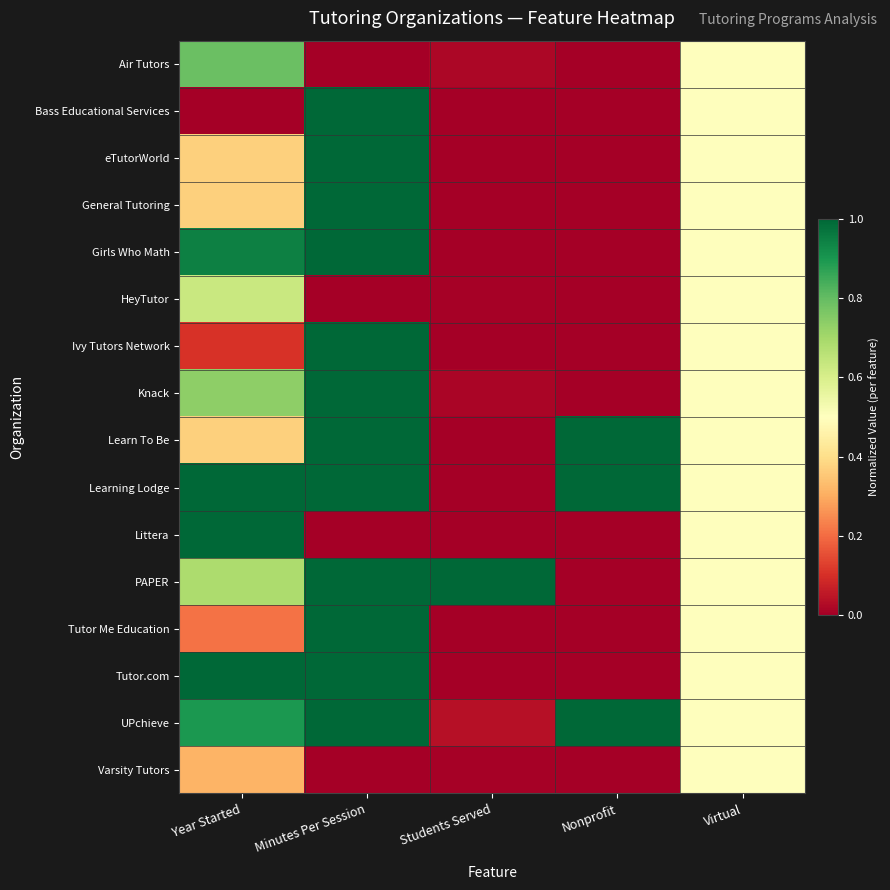

What is the total value across all series at Virtual?

8.0